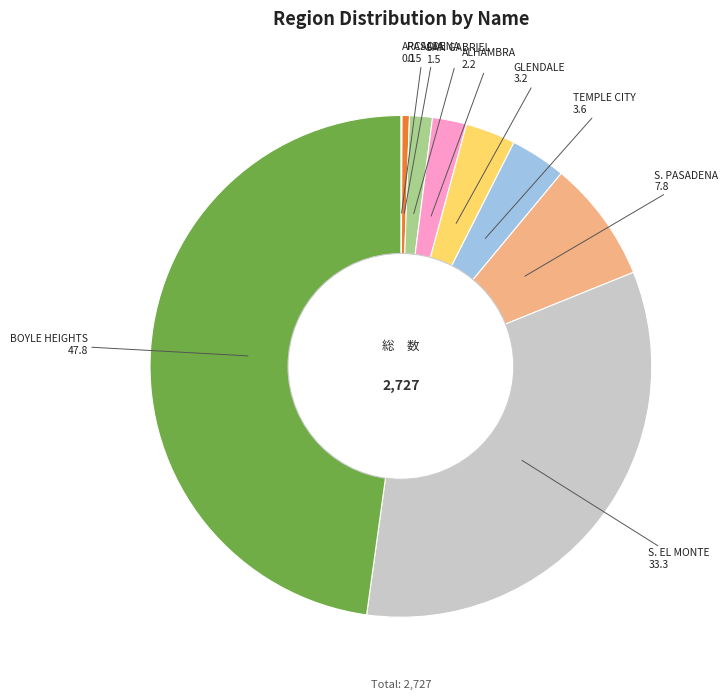

Which has a higher value, PASADENA or GLENDALE?

GLENDALE